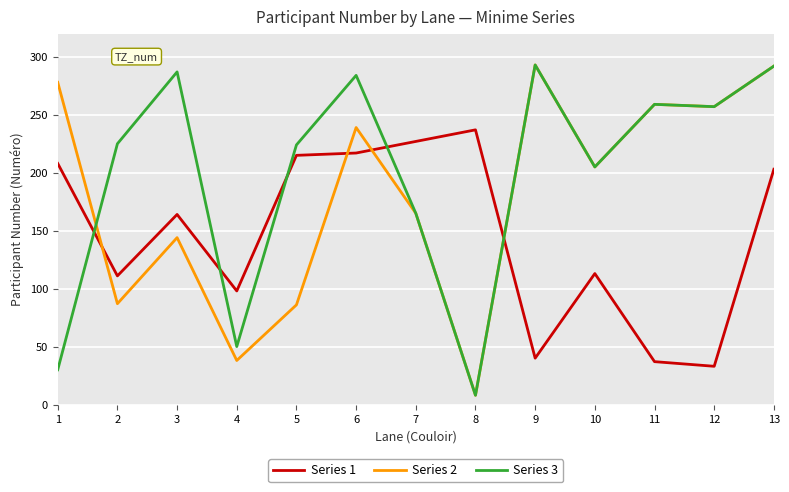

At which label is Series 3 closest to 150?

7